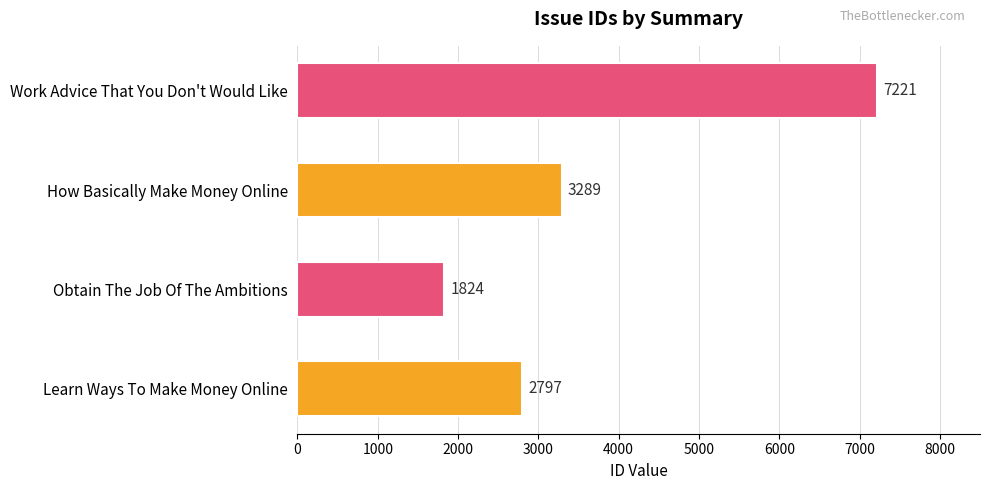

What is the change in value from Learn Ways To Make Money Online to Work Advice That You Don't Would Like?

+4424